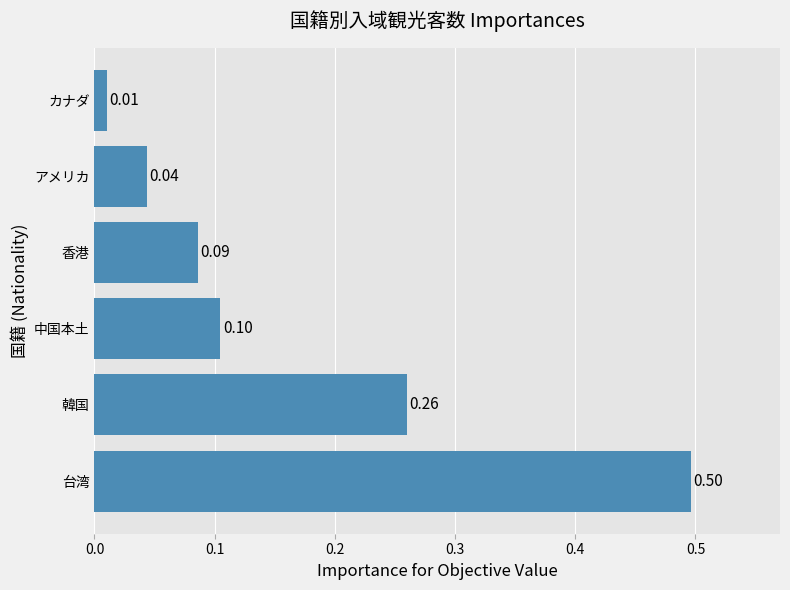

How many distinct data groups are displayed?

1